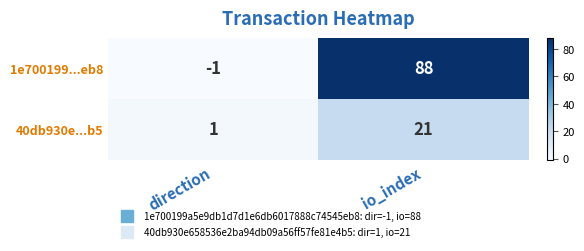

Which series changed the most between direction and io_index?

1e700199...eb8